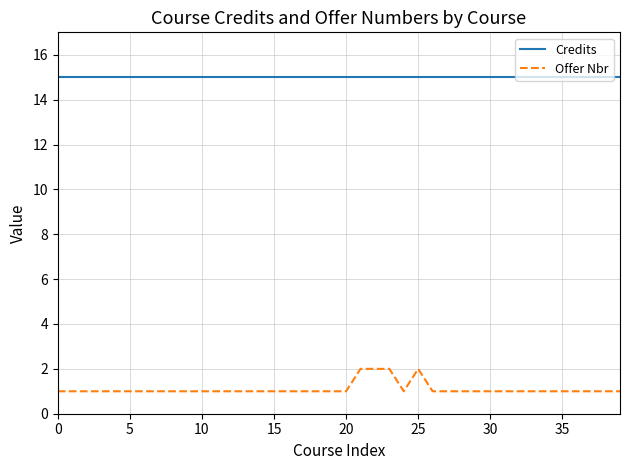

Rank the series by their maximum value, from lowest to highest.

Offer Nbr, Credits